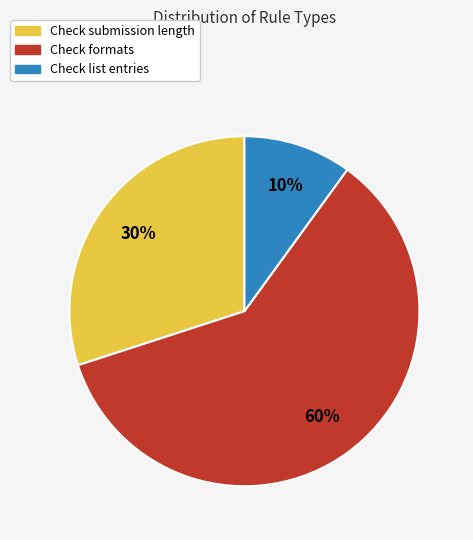

Count the number of slices in the pie.

3